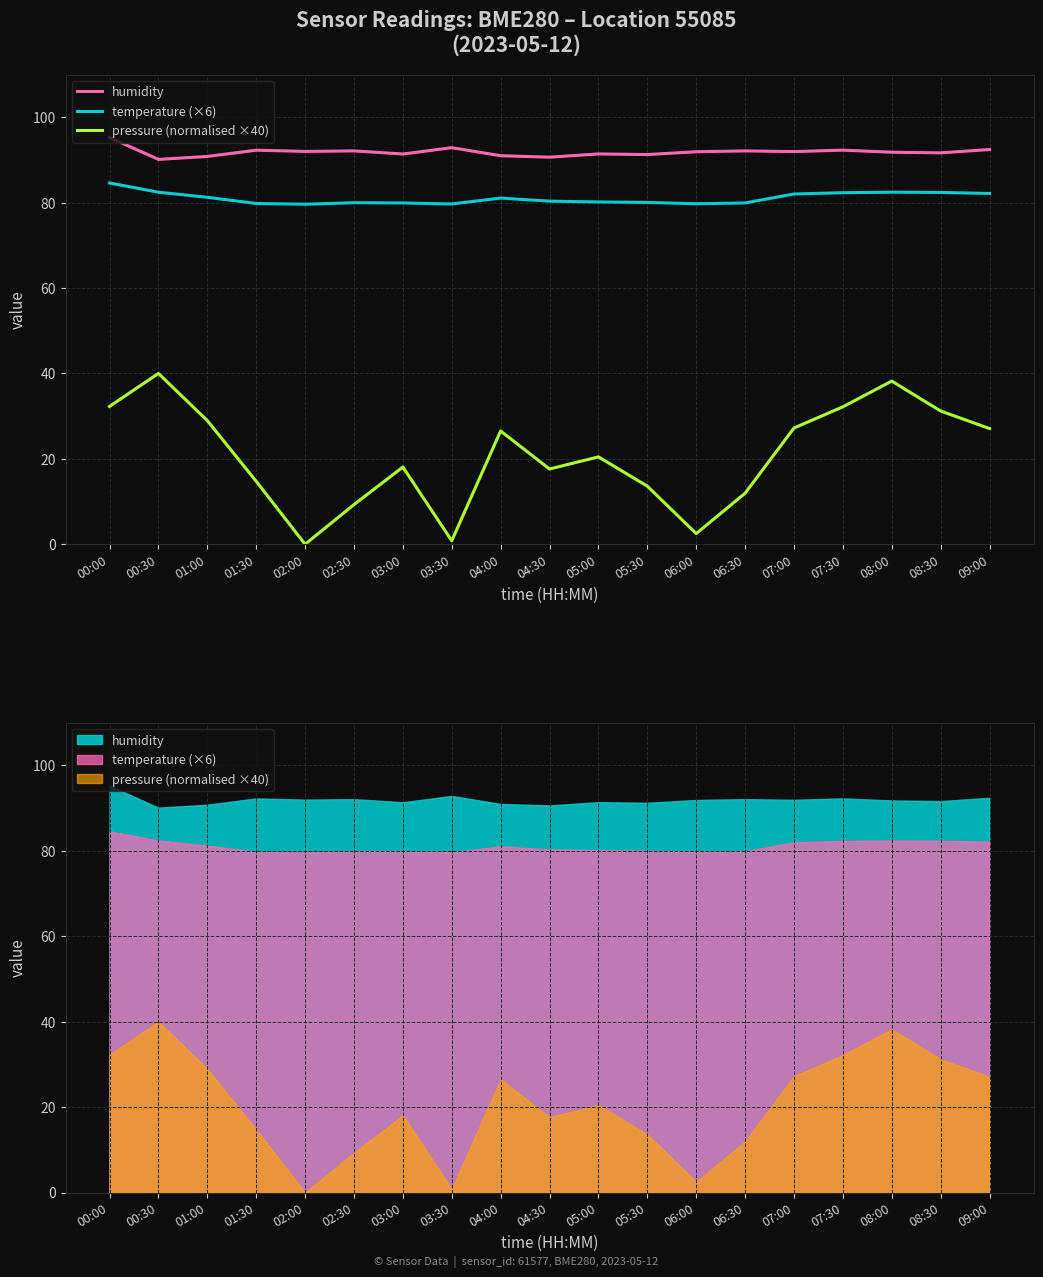

What is the sum of the pressure (normalised ×40) values at 08:30 and 02:00?

31.2